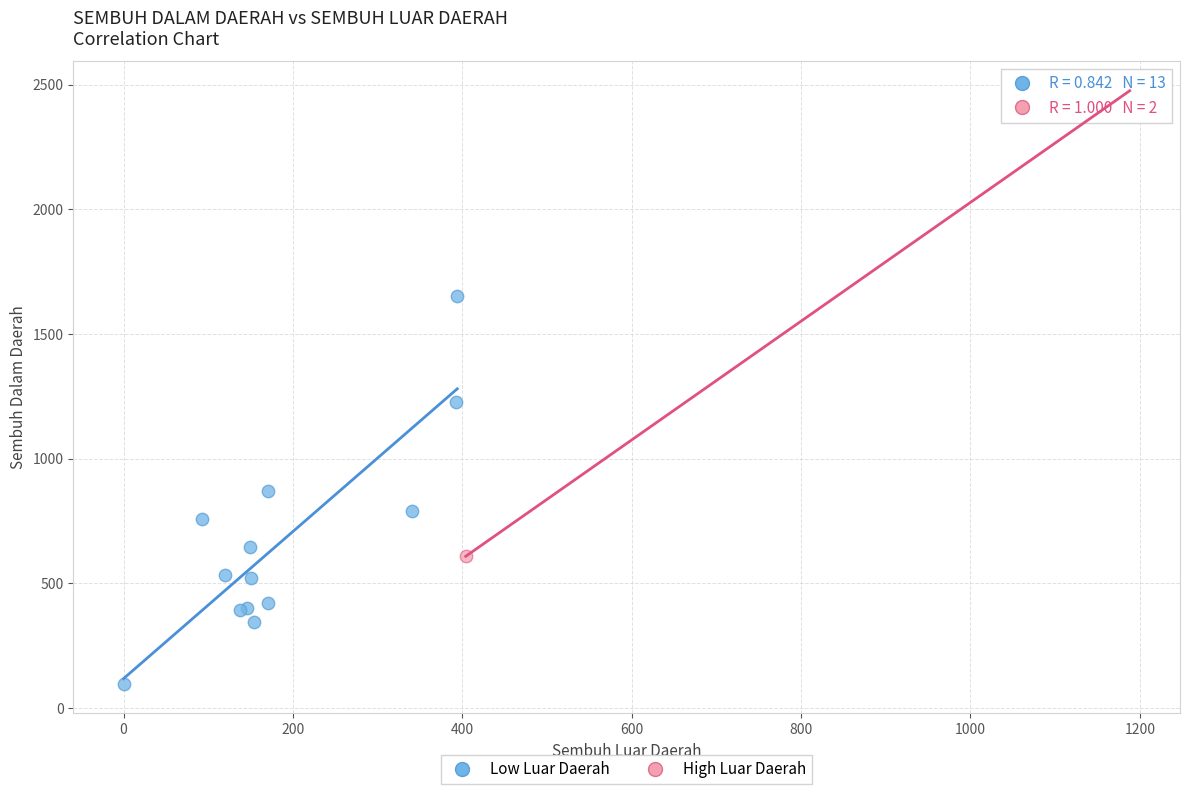

Which series reaches the maximum Y coordinate?

High Luar Daerah